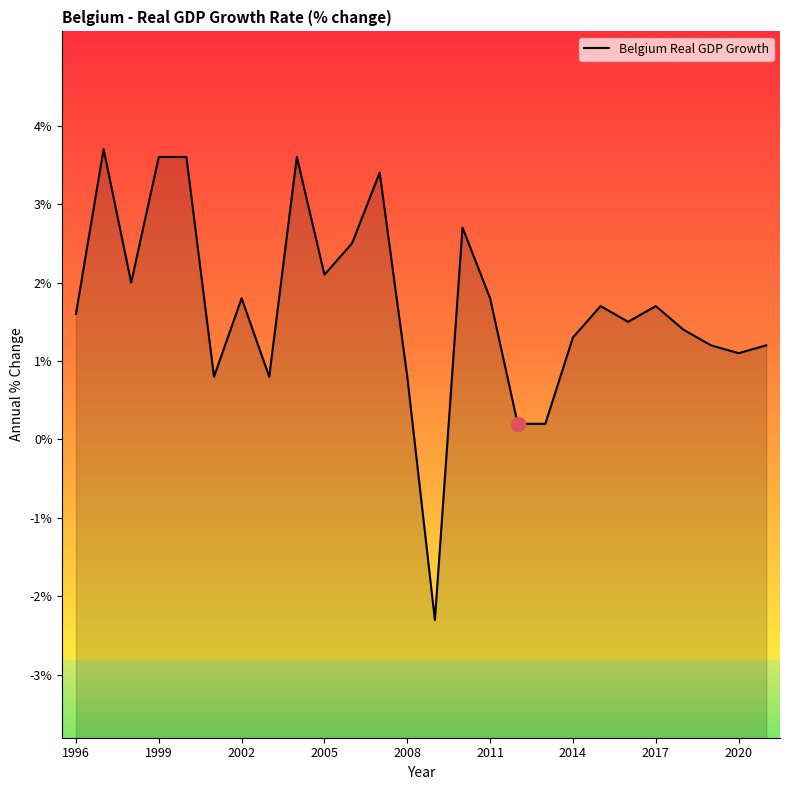

What is the value of the 17th point from the left?

0.2